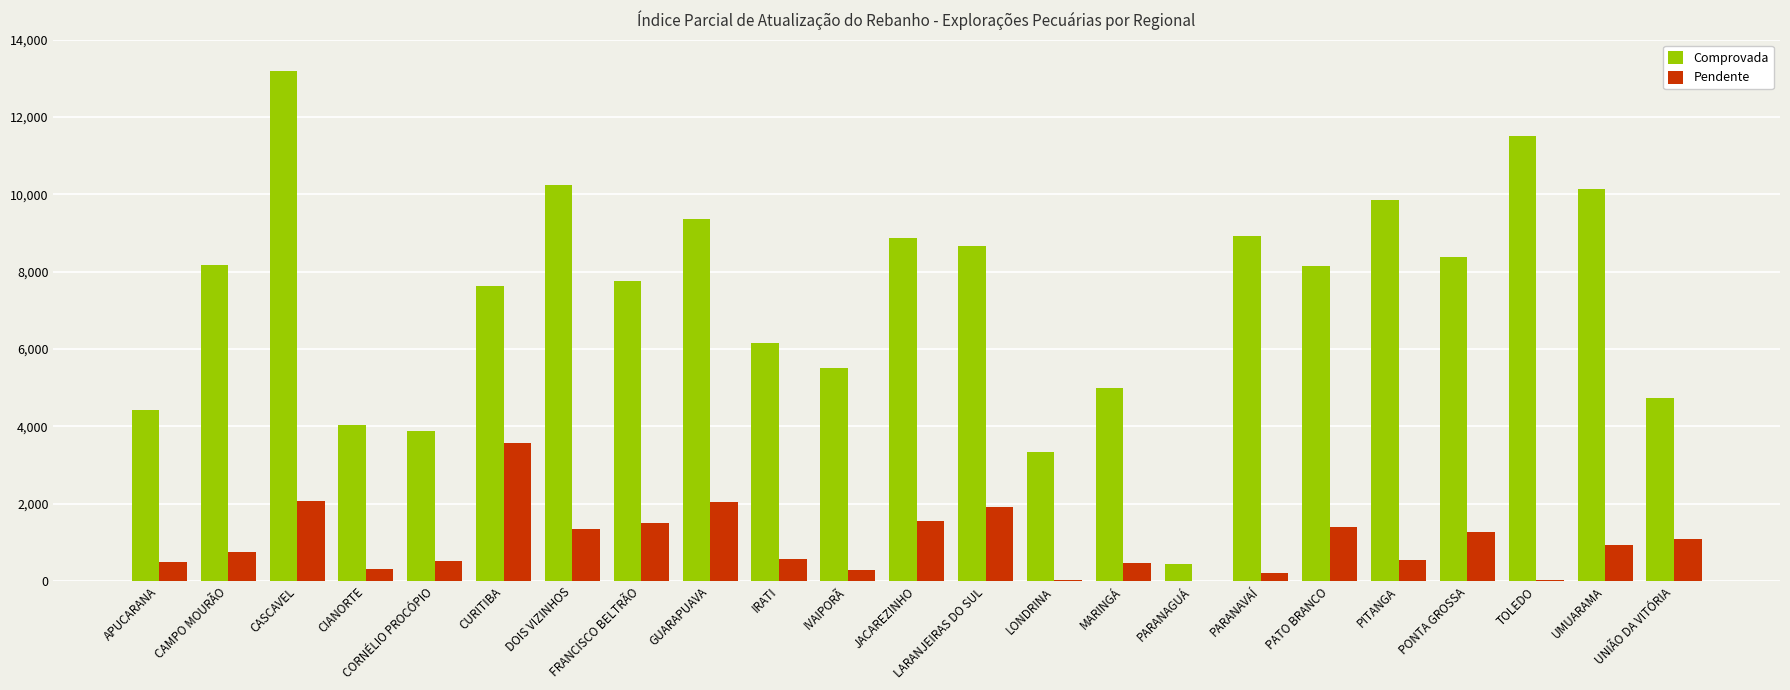

Are the bars grouped side by side (vs. stacked)?

Yes